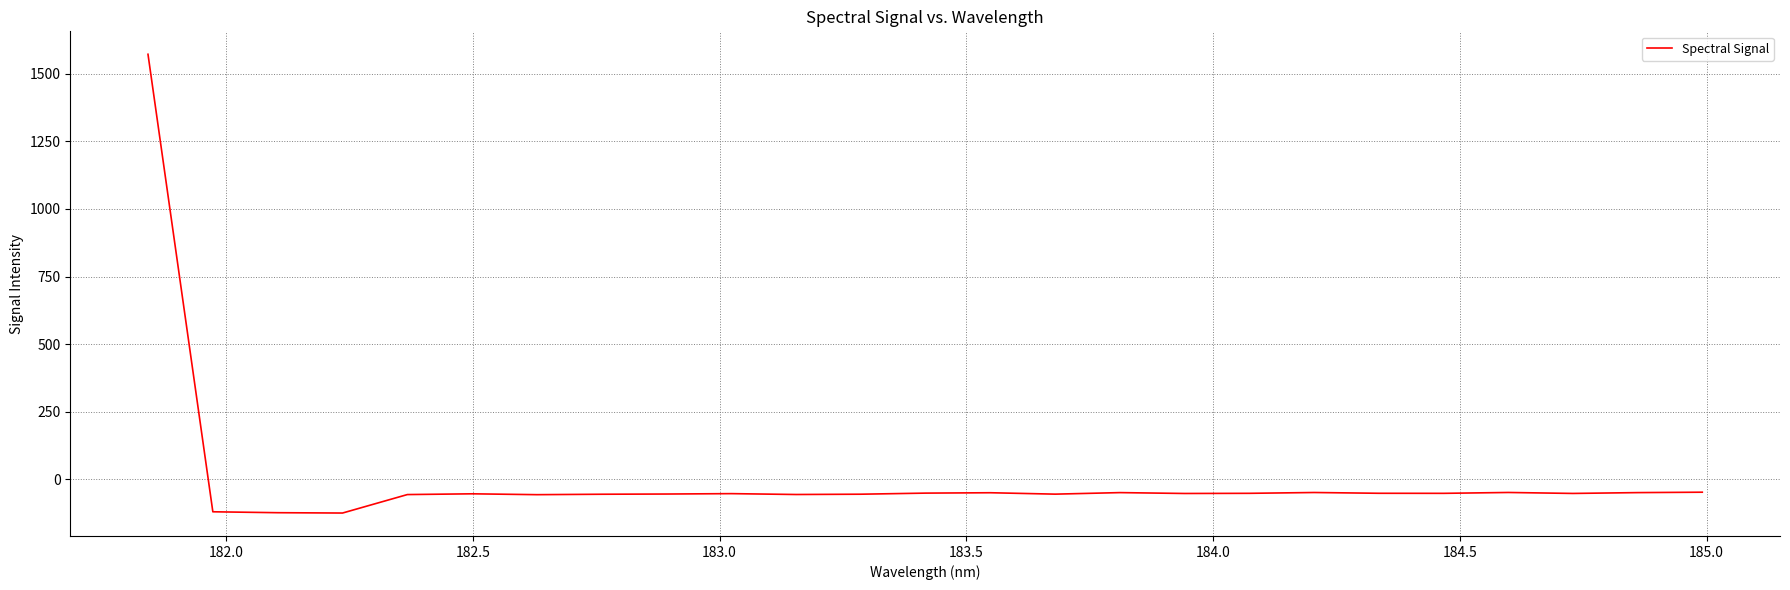

What is the difference between the maximum and minimum values?

1695.9